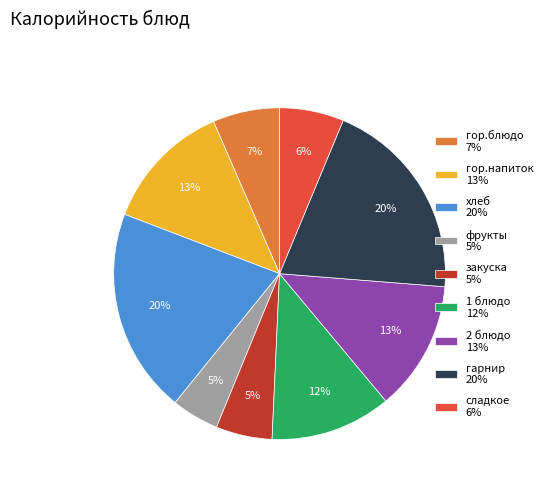

To the nearest percent, what percentage of the pie is хлеб?

20%